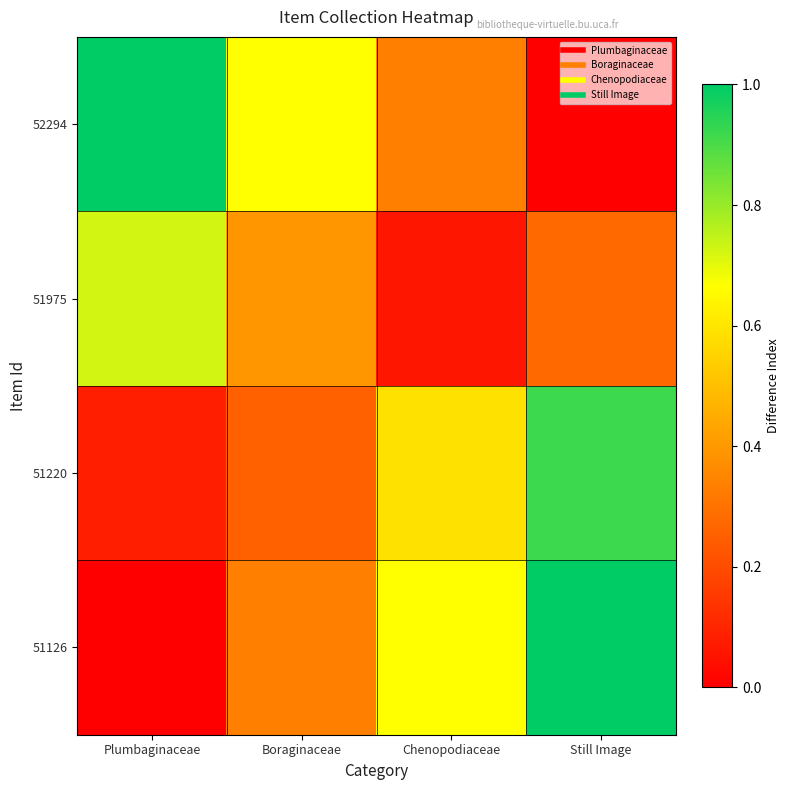

Rank the series by their maximum value, from lowest to highest.

51975, 51220, 52294, 51126